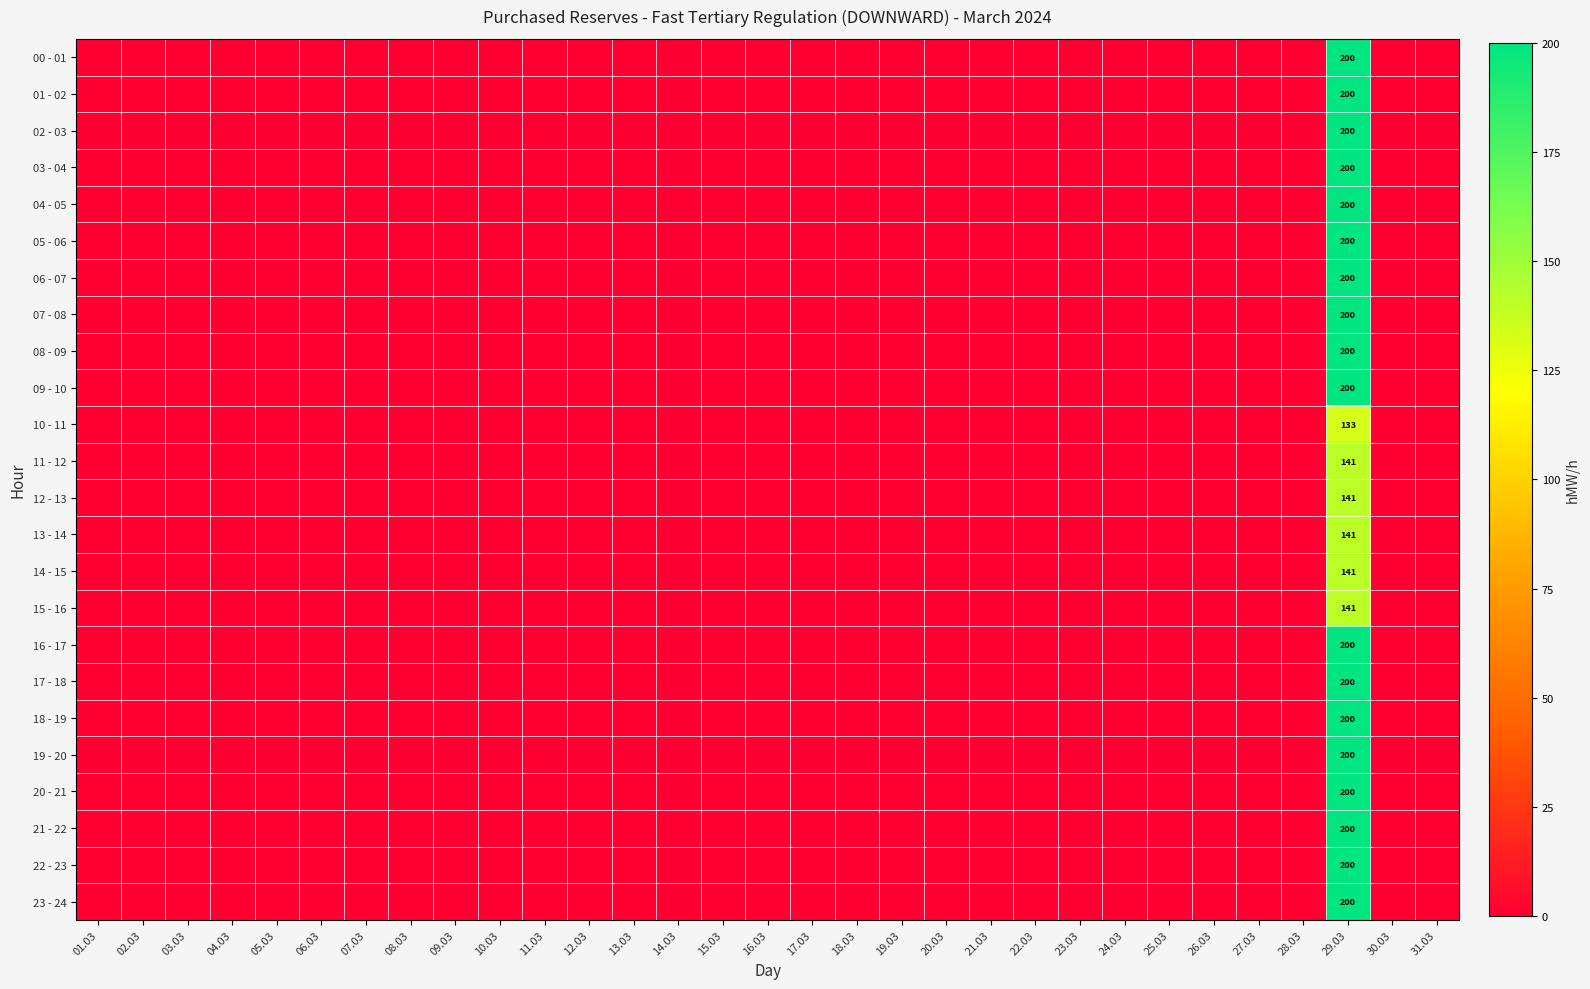

Which category has the highest value across all series?

29.03